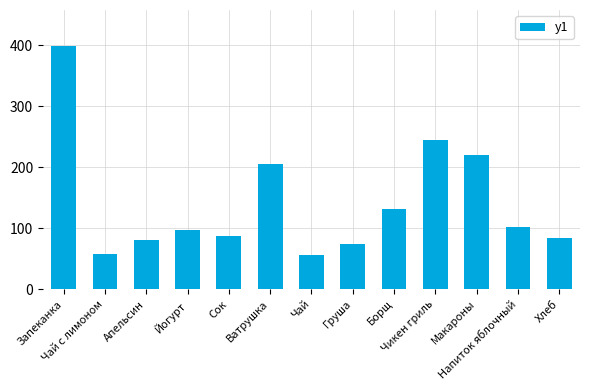

What is the minimum value shown in the chart?

55.6